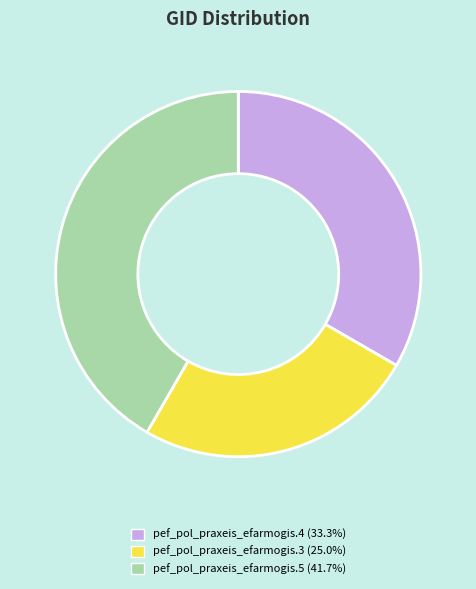

Is the sum of pef_pol_praxeis_efarmogis.4 and pef_pol_praxeis_efarmogis.3 greater than half?

Yes